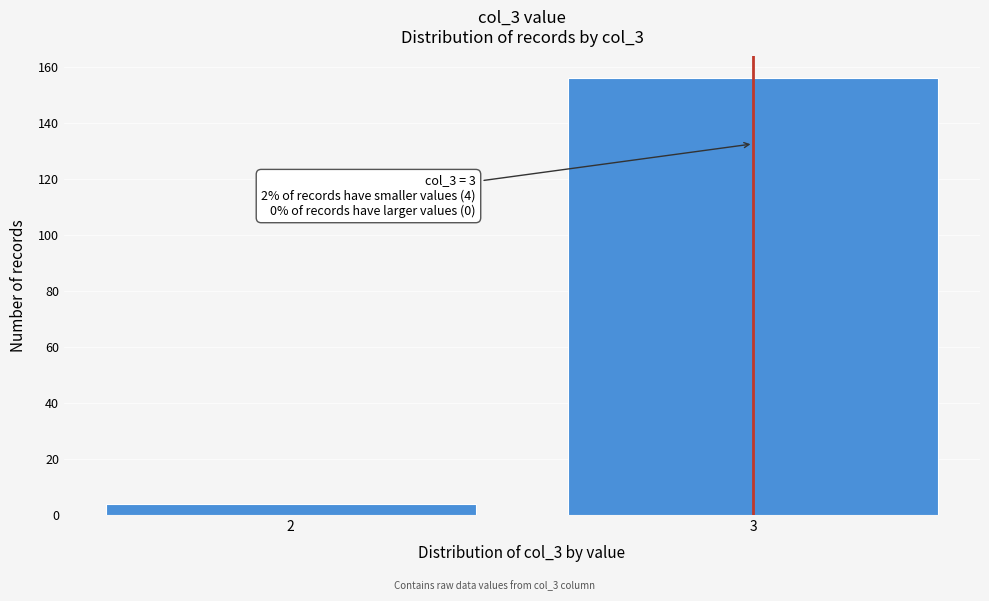

Reading left to right, what are all the values shown in this chart?

4	156